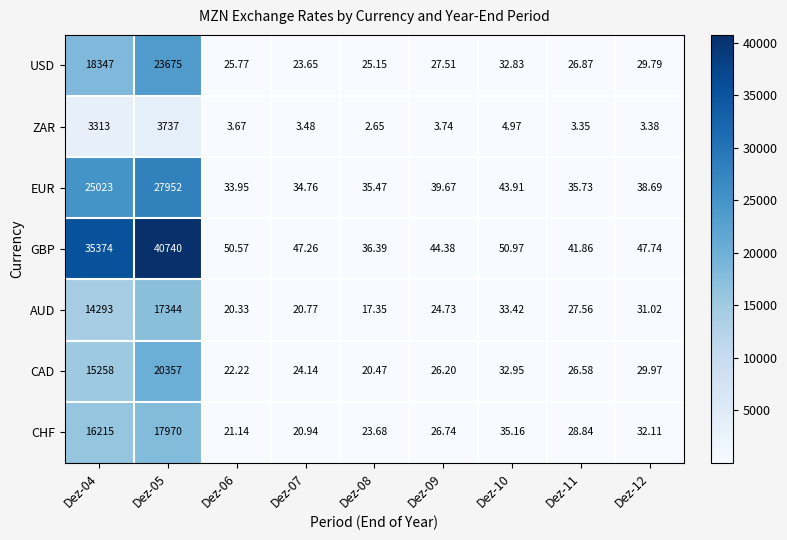

Rank the series by their maximum value, from highest to lowest.

GBP, EUR, USD, CAD, CHF, AUD, ZAR